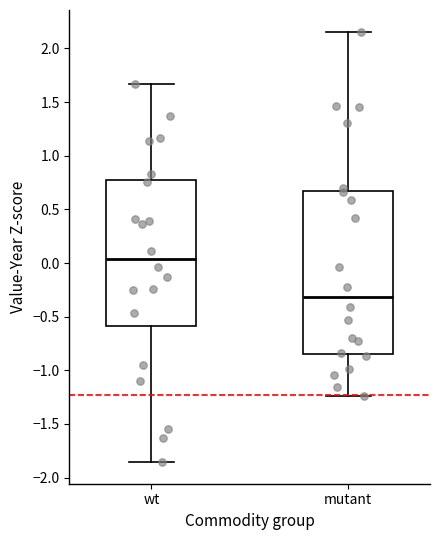

Which box's median line is the lowest?

mutant